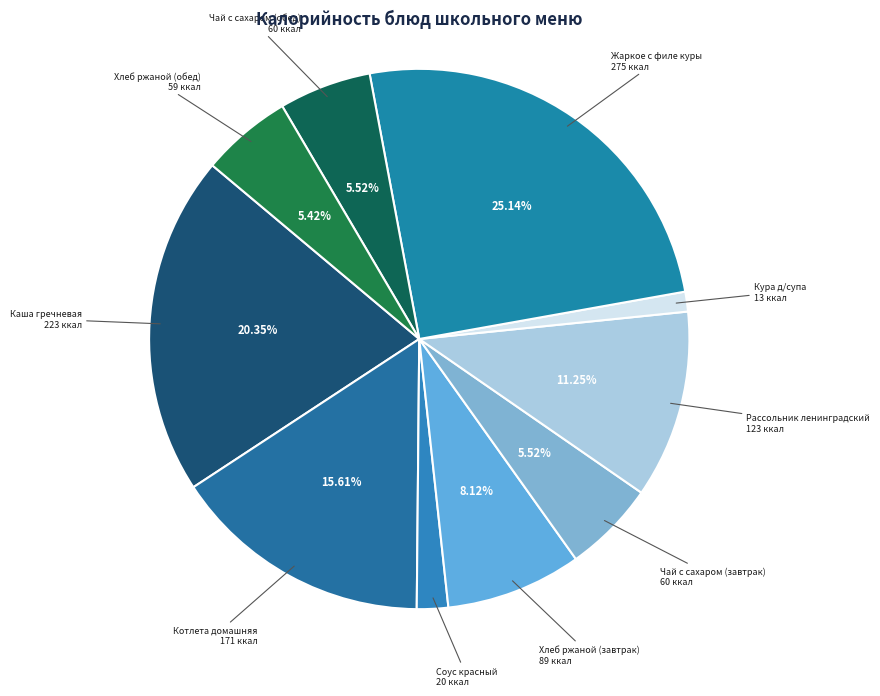

How many slices are in this pie chart?

10